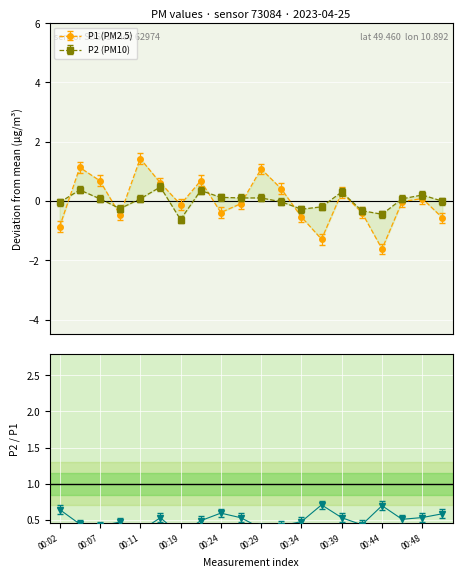

Where is P2 nearest to the value 0?

00:51